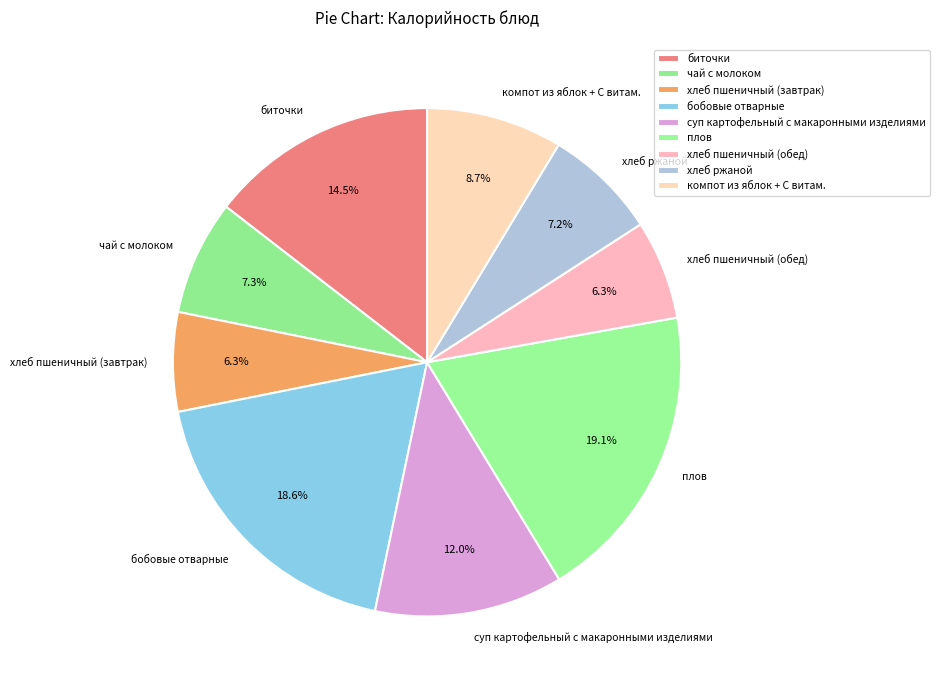

What percentage is the суп картофельный с макаронными изделиями slice, to the nearest percent?

12%